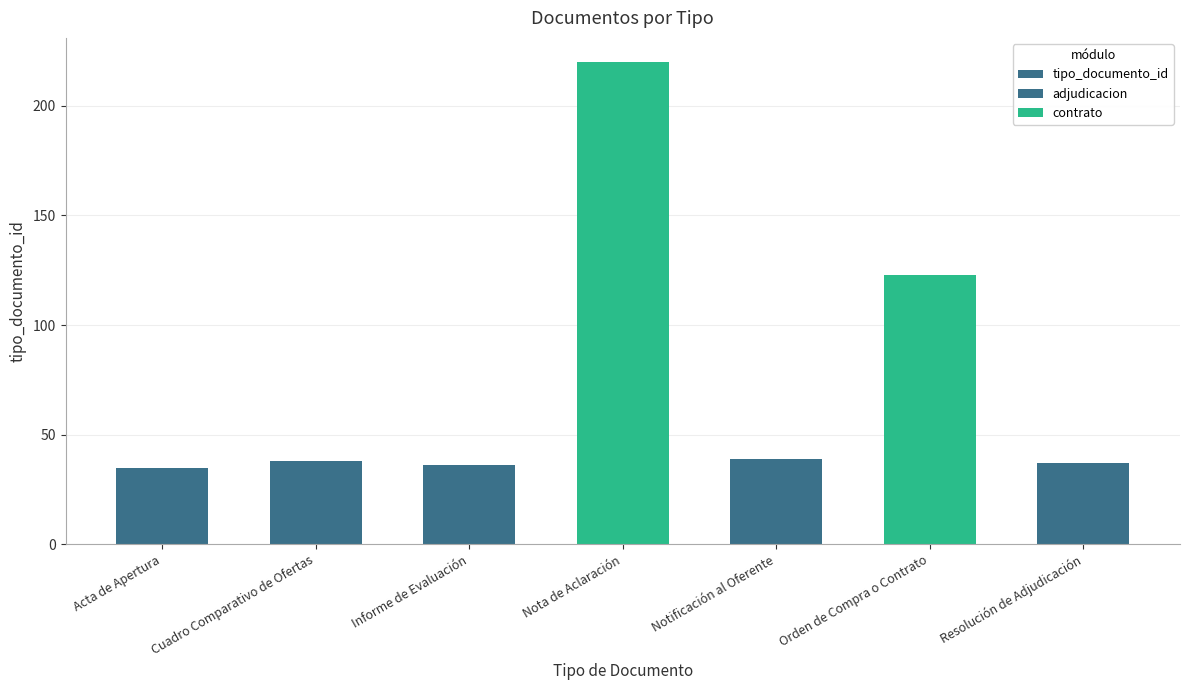

Reading left to right, extract all data points from this chart.

35	38	36	220	39	123	37